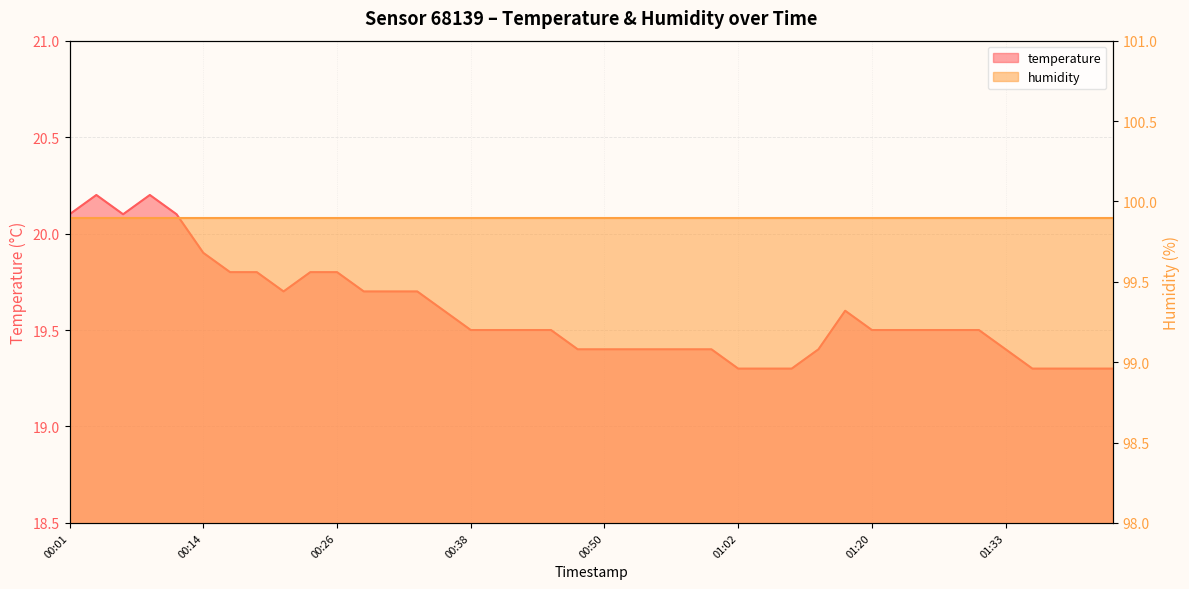

What is the difference between the maximum and minimum values?

0.9